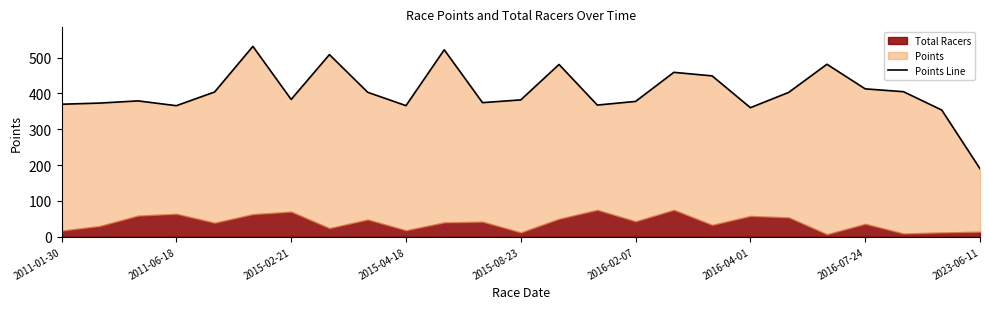

Between 2011-06-18 and 14, which is larger?

2011-06-18